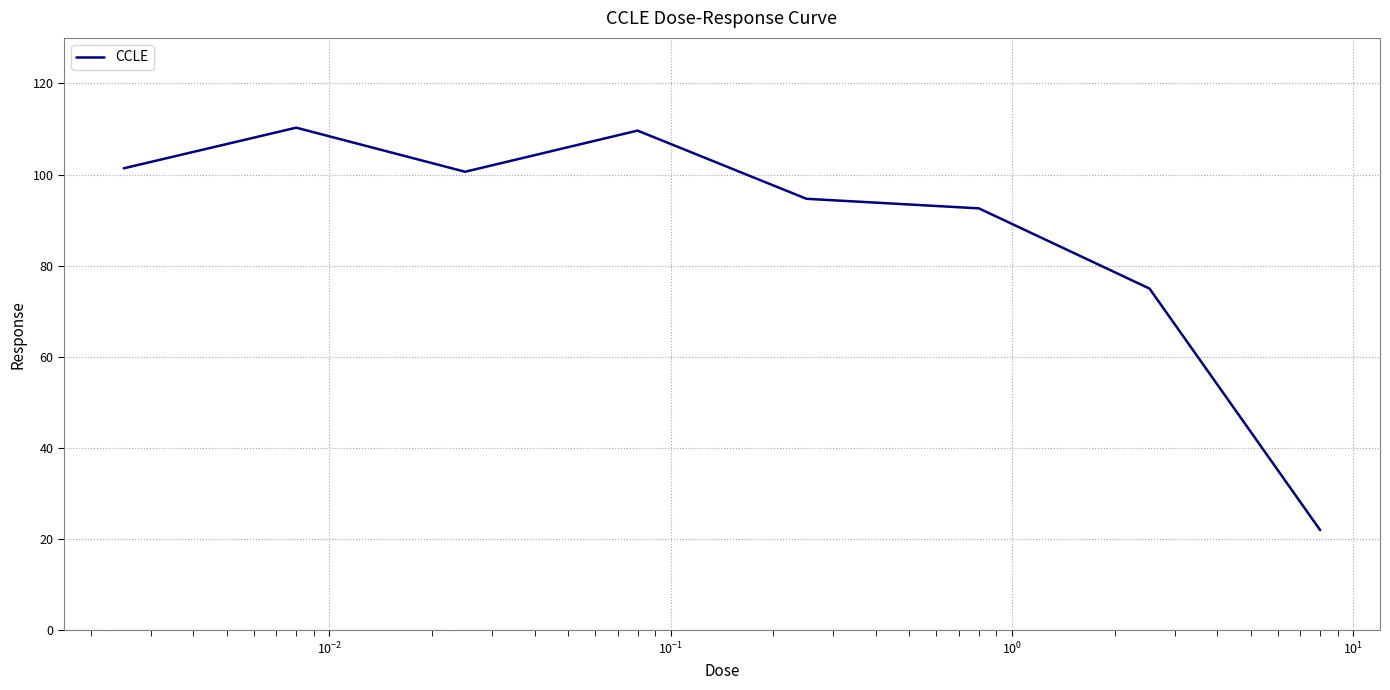

True or false: there are more than 1 points higher than both neighbors.

True